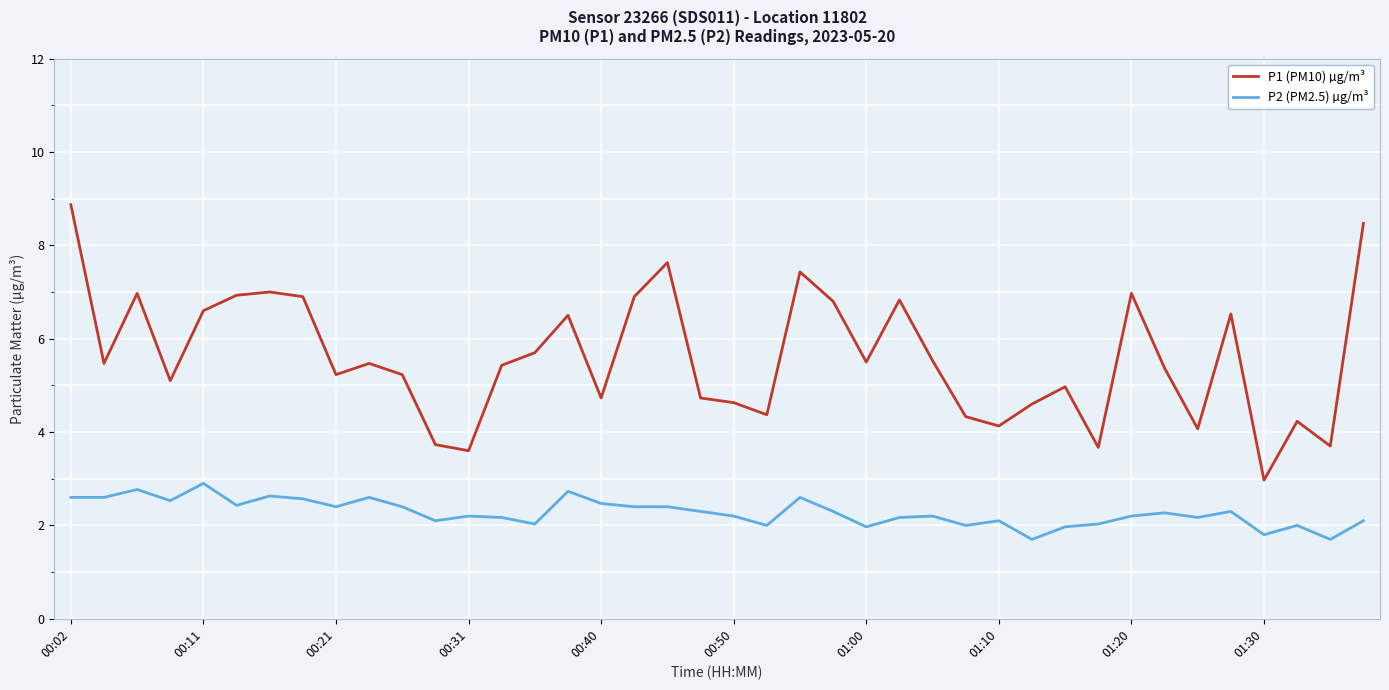

What are all the series names shown in the legend?

P1 (PM10) µg/m³, P2 (PM2.5) µg/m³